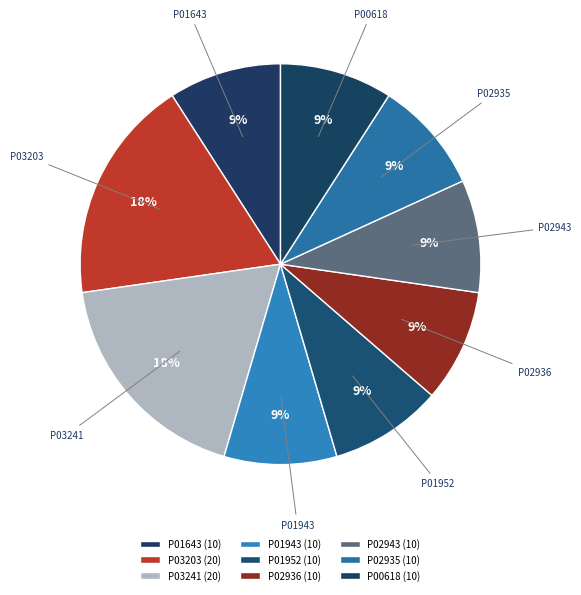

To the nearest percent, what percentage of the pie is P02943?

9%